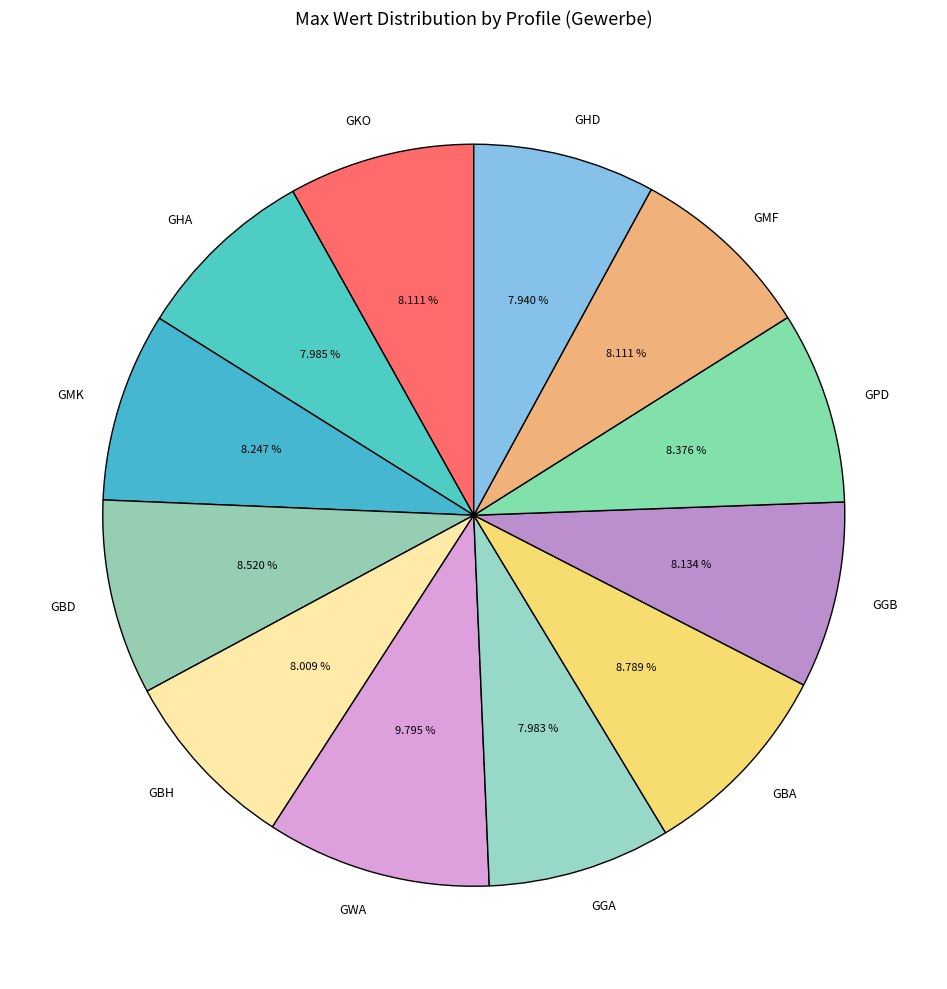

What is the largest slice in the pie chart?

GWA